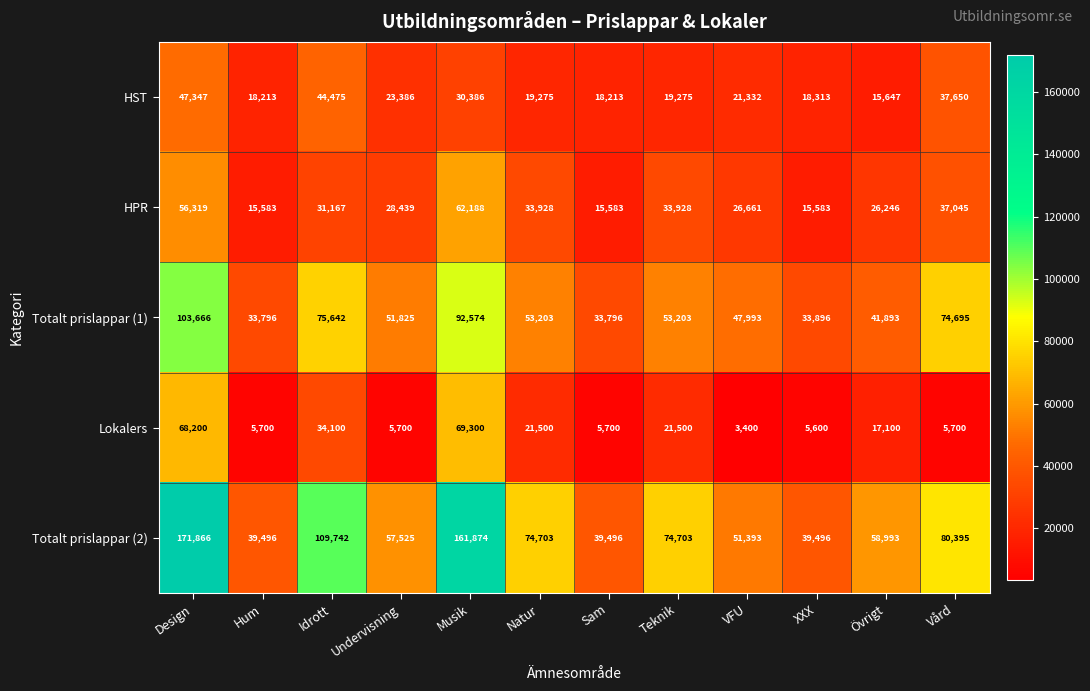

What is the sum of all HST values?

313512